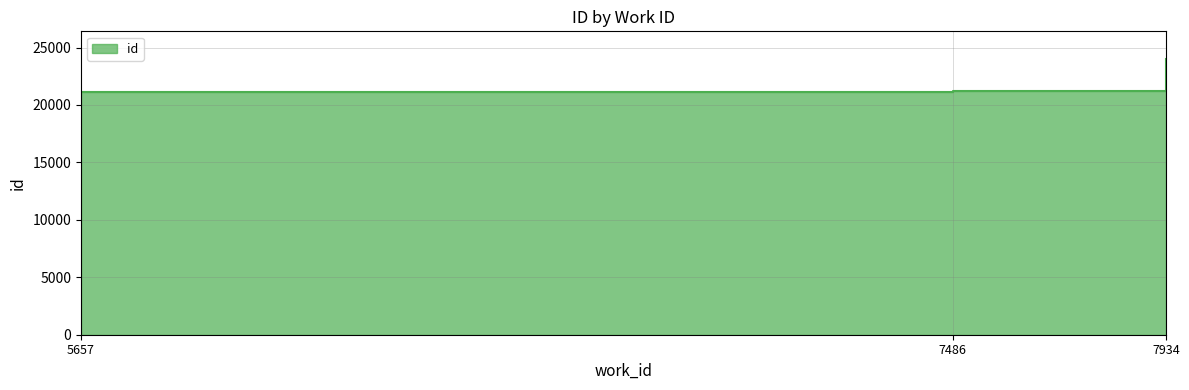

The value at 7934 is 24007. True or false?

True